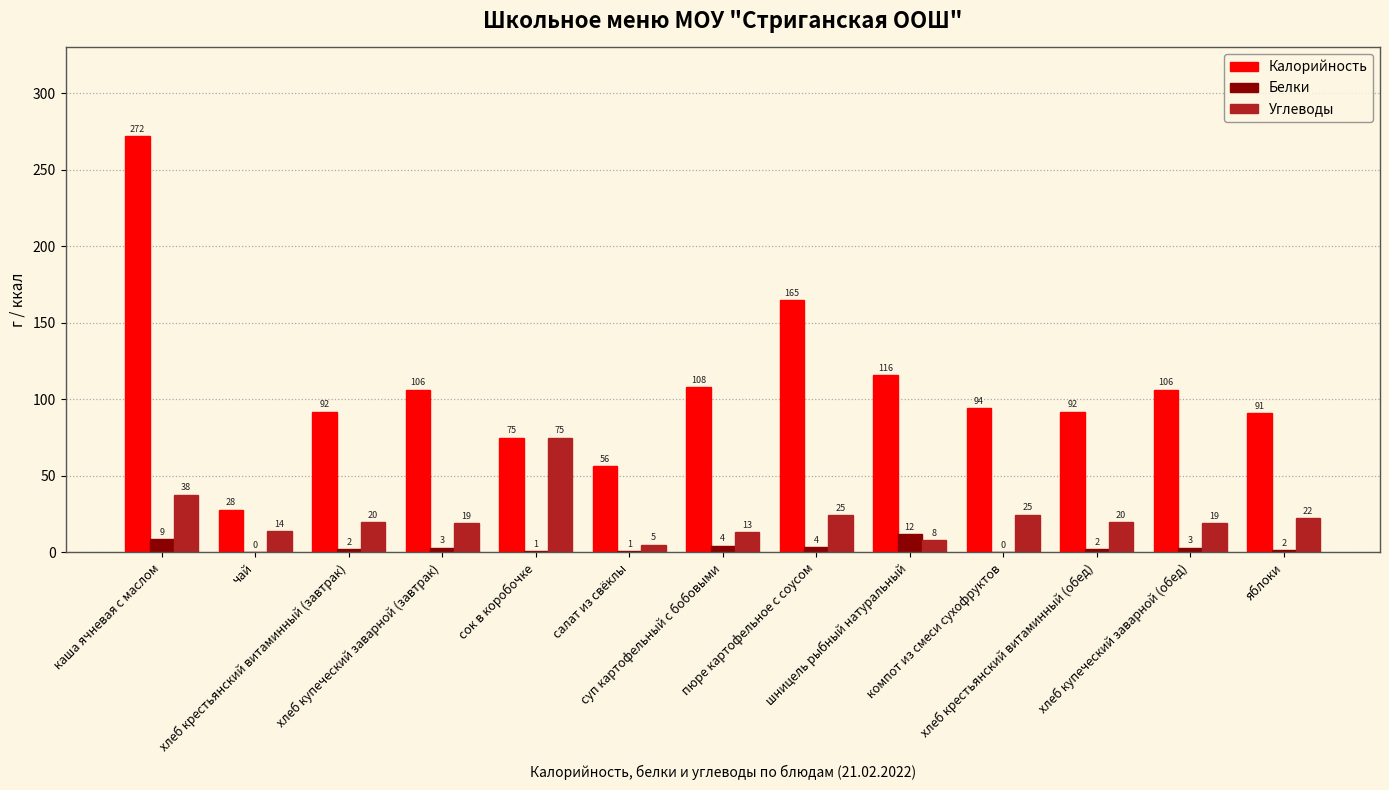

What are all the series names shown in the legend?

Калорийность, Белки, Углеводы